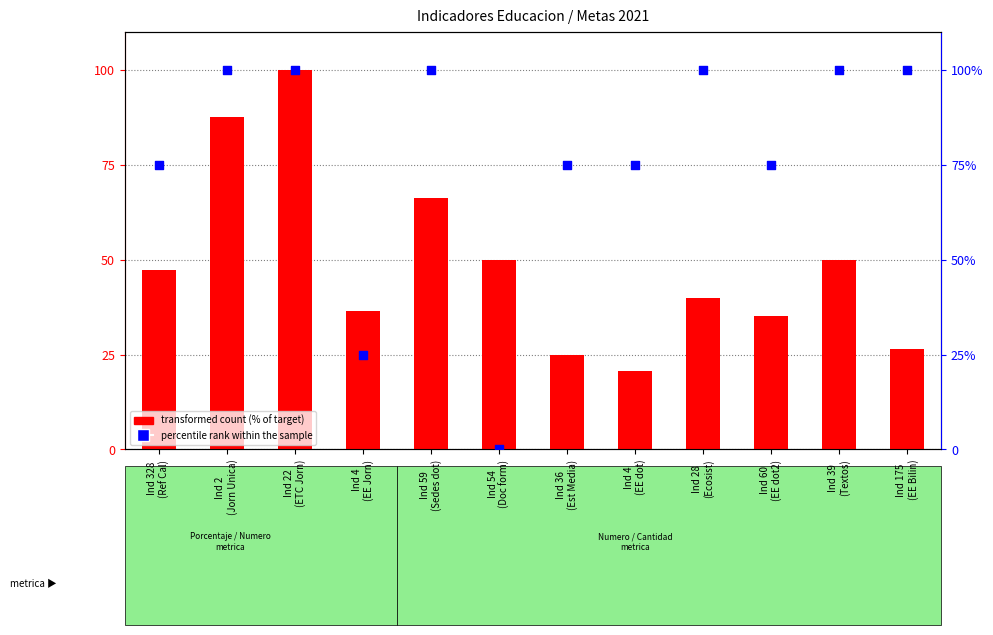

What is the total value across all series at Ind 328
(Ref Cal)?

122.4